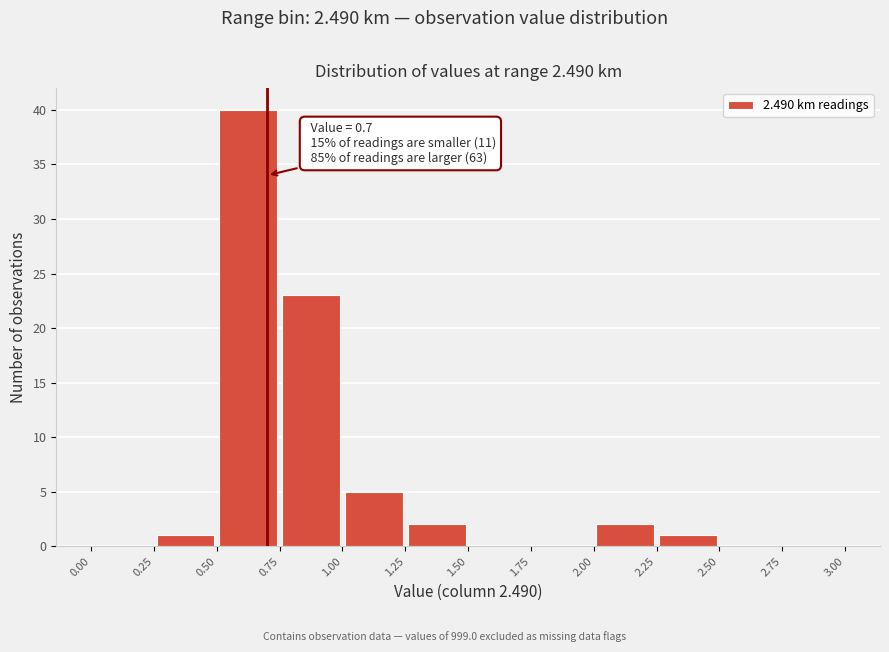

Over which range of the x-axis is the bar tallest?

0.50 to 0.75